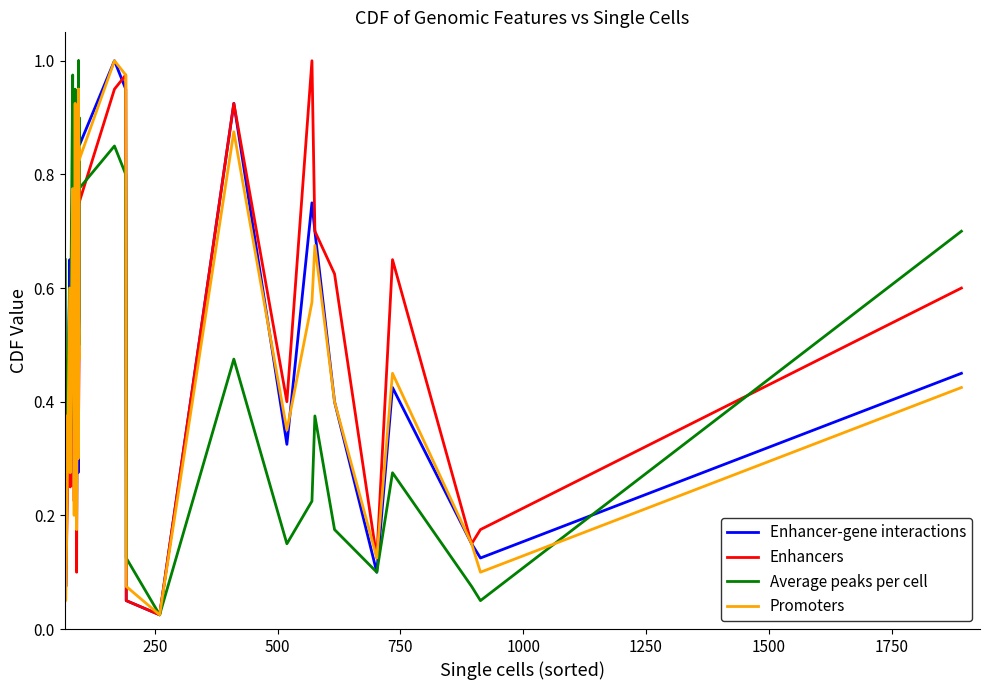

How many interior local peaks does the Enhancers series have?

11